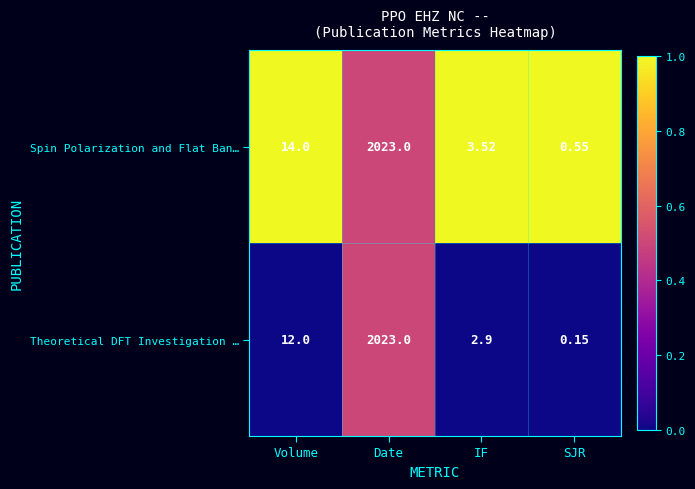

Rank the categories by Theoretical DFT Investigation … value from highest to lowest.

Date, Volume, IF, SJR